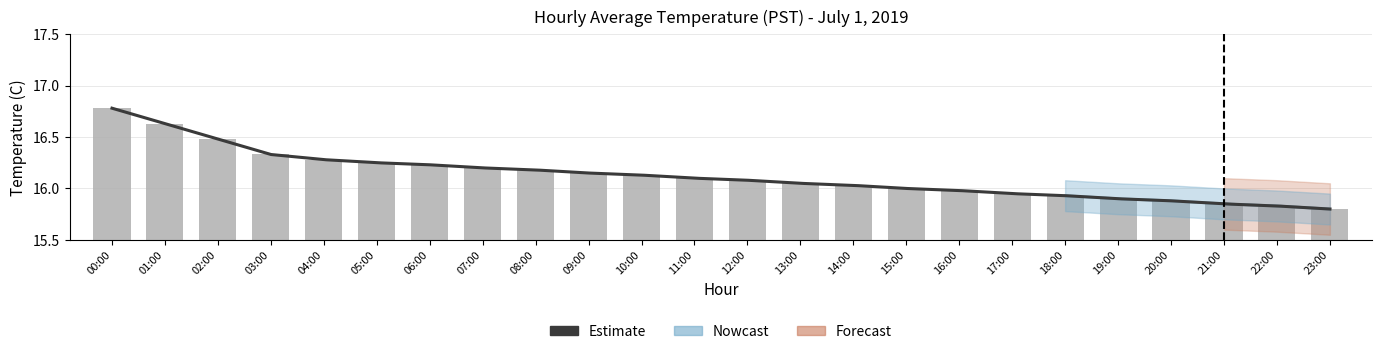

True or false: the data shows 15.8 at 21:00.

True